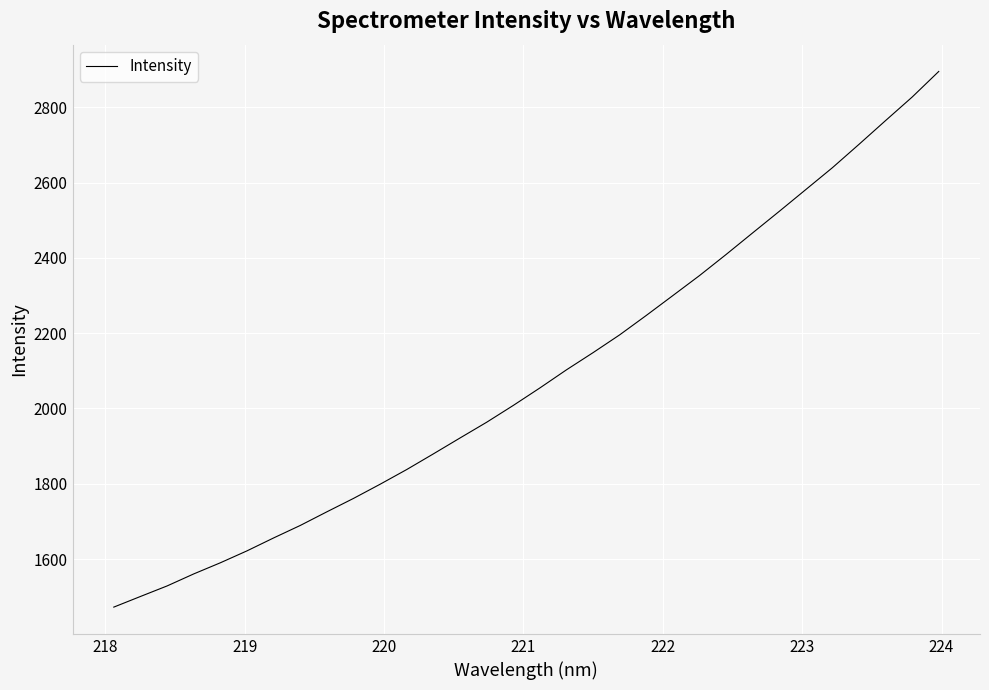

Does the chart display data point markers on the line(s)?

No